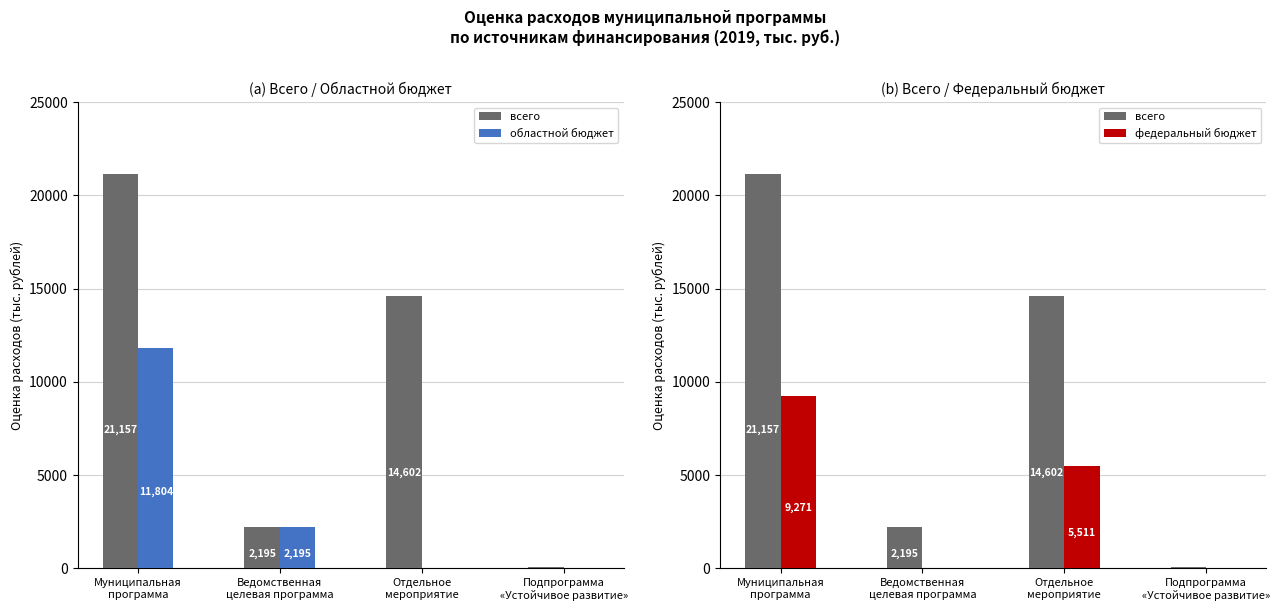

What is the total value across all series at Муниципальная
программа?

42232.5